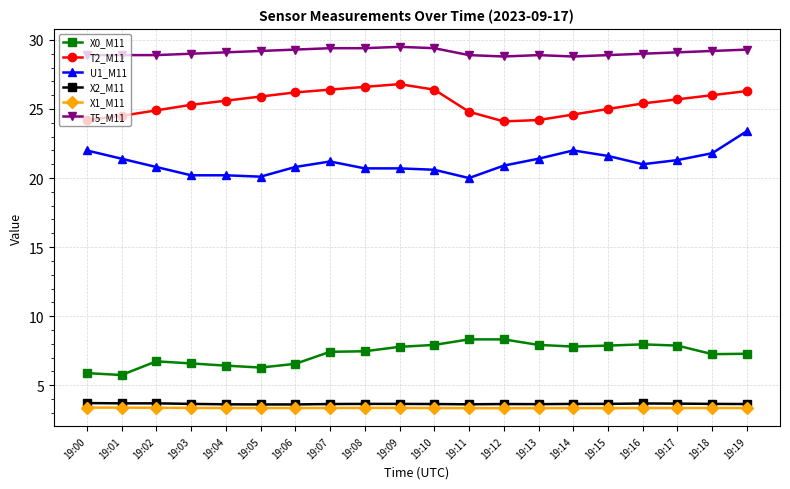

Count the X2_M11 values in the range 3 to 4.

20